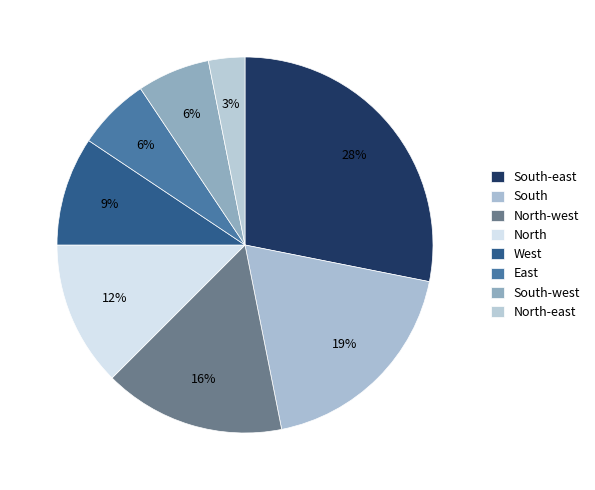

Count the number of slices in the pie.

8